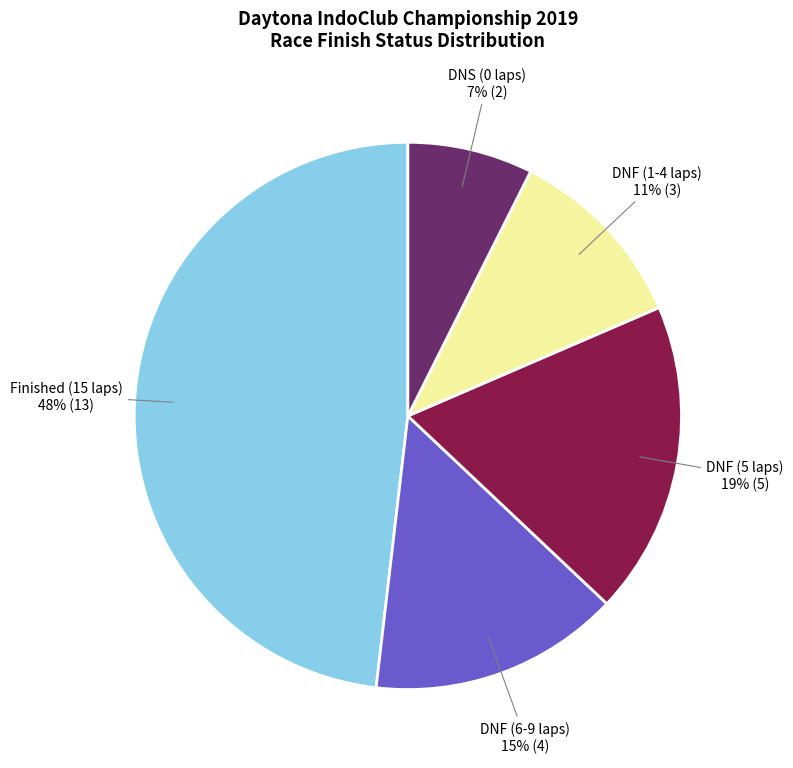

How many slices are in this pie chart?

5